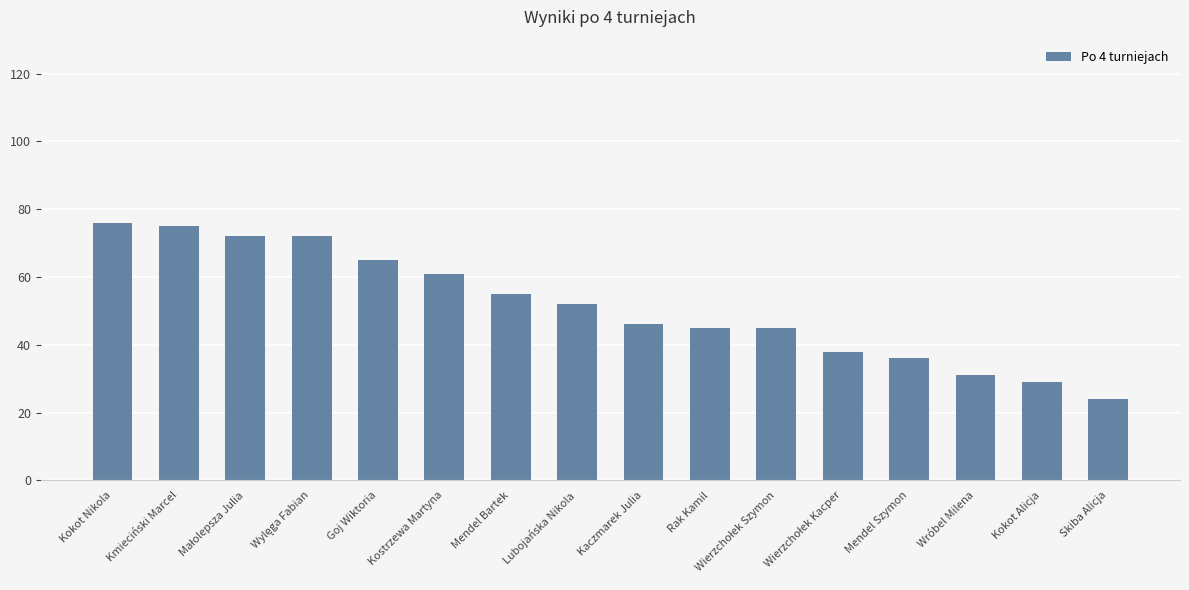

What is the smallest value displayed?

24